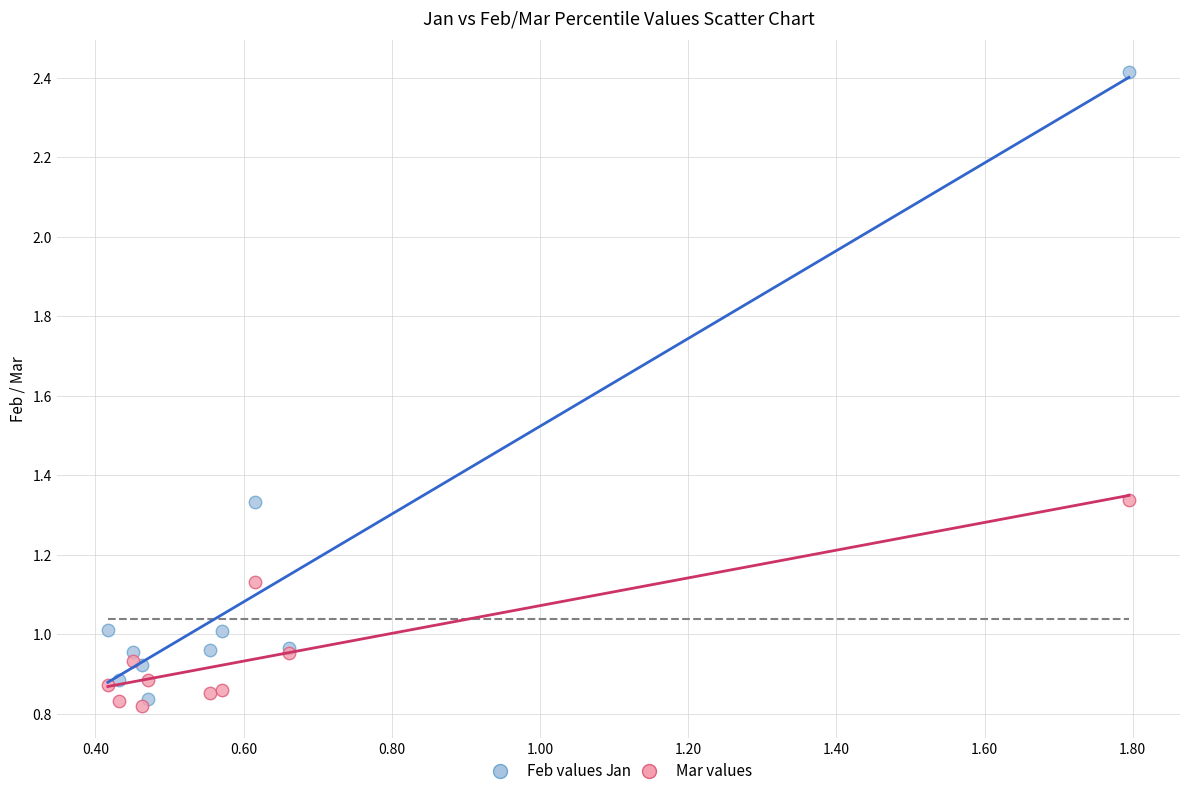

Which series contains the lowest Y value?

Mar values